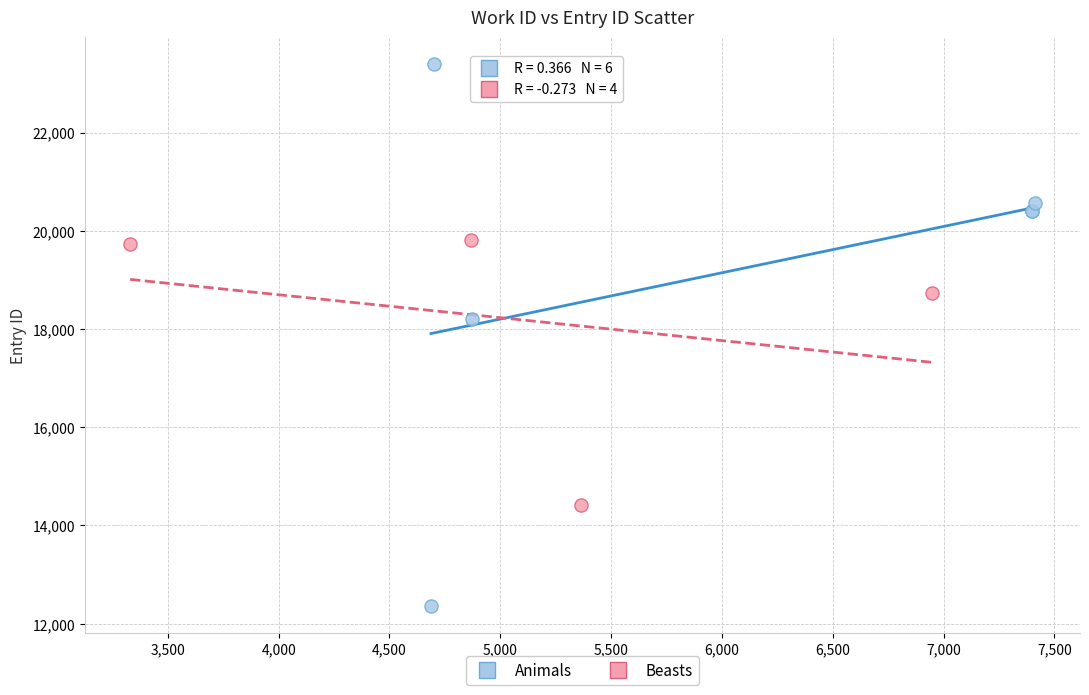

Which series has the widest spread of Y values?

Animals